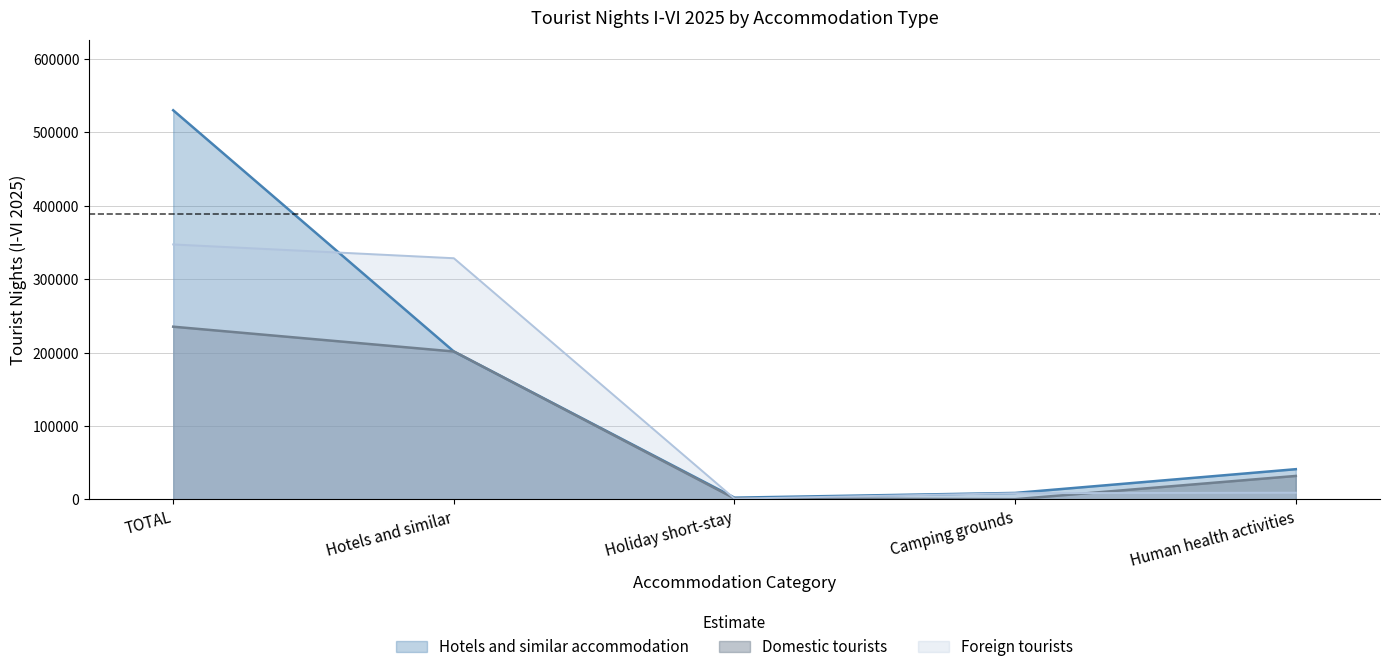

What is the total value across all series at Camping grounds?

17774